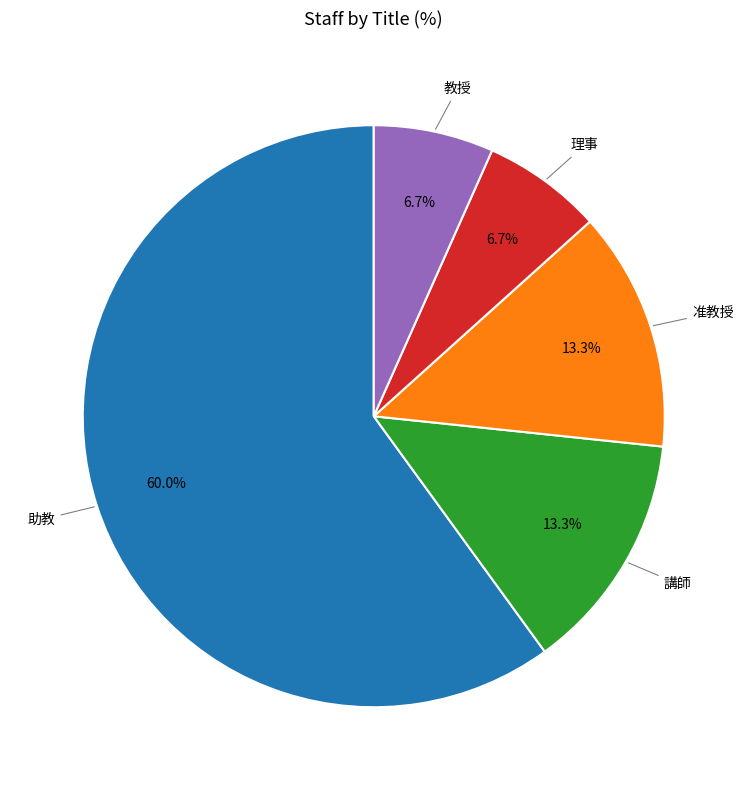

What is the largest slice in the pie chart?

助教